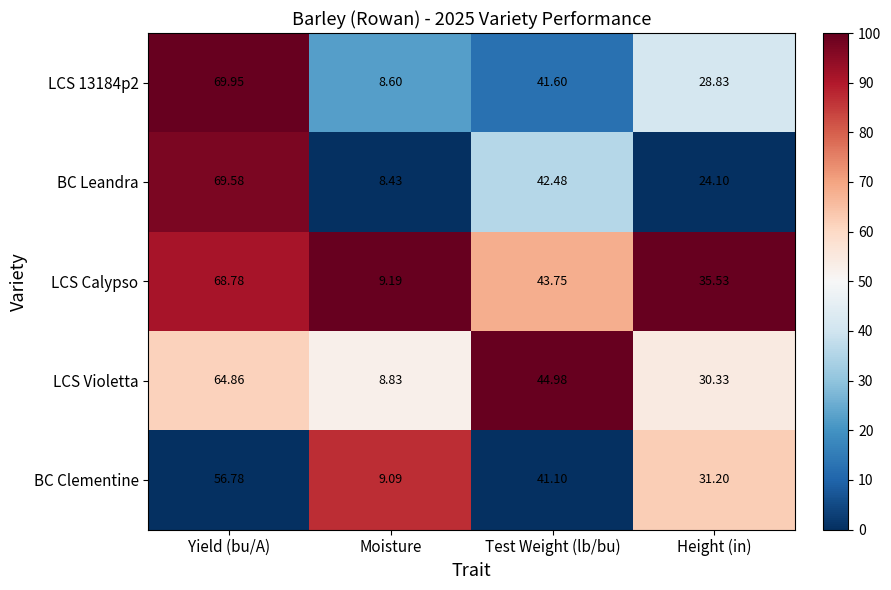

Which series has the largest range (max minus min)?

LCS 13184p2